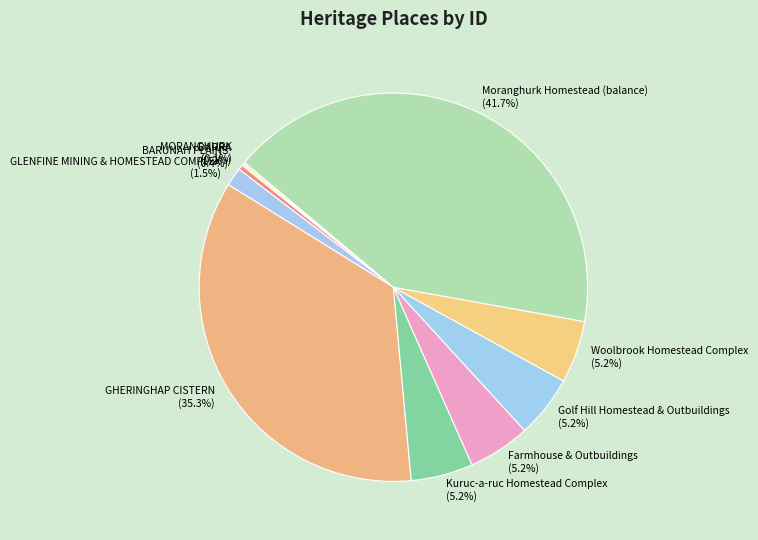

Which category has the biggest portion of the pie?

Moranghurk Homestead (balance)